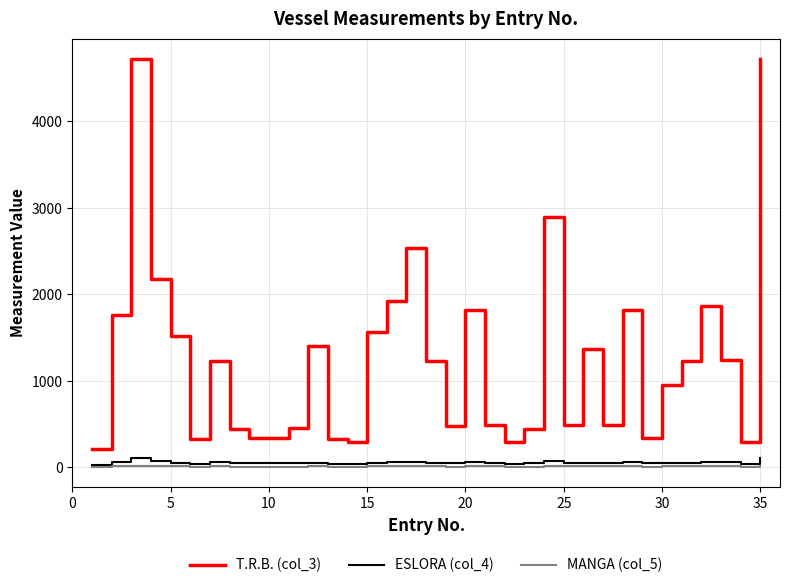

Which series has the largest total across all categories?

T.R.B. (col_3)